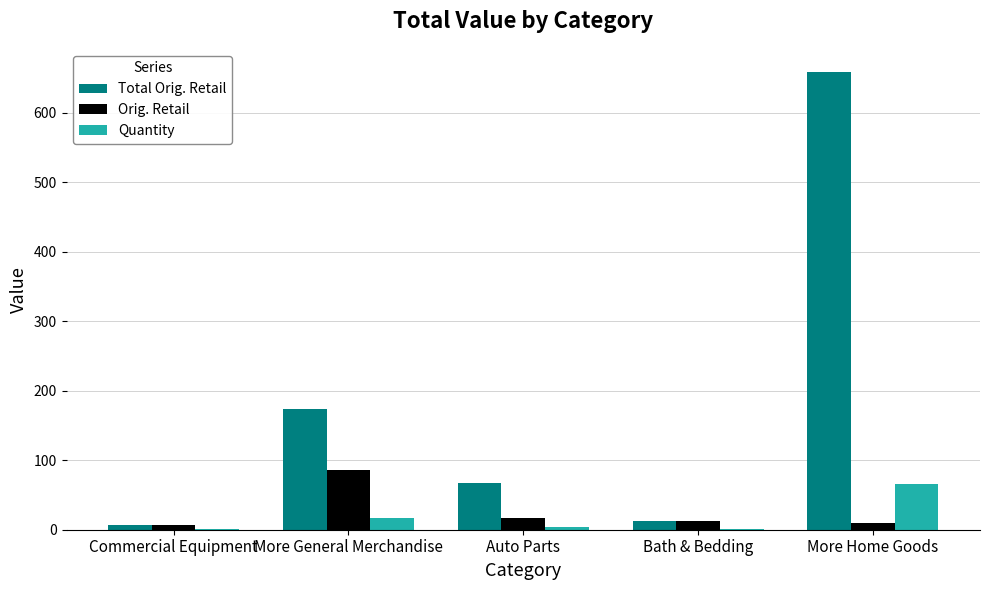

Reading left to right, extract all data points from this chart.

Total Orig. Retail: Commercial Equipment=7.0	More General Merchandise=173.9	Auto Parts=68.0	Bath & Bedding=13.0	More Home Goods=659.3
Orig. Retail: Commercial Equipment=7.0	More General Merchandise=85.9	Auto Parts=17.0	Bath & Bedding=13.0	More Home Goods=10.0
Quantity: Commercial Equipment=1.0	More General Merchandise=17.0	Auto Parts=4.0	Bath & Bedding=1.0	More Home Goods=66.0